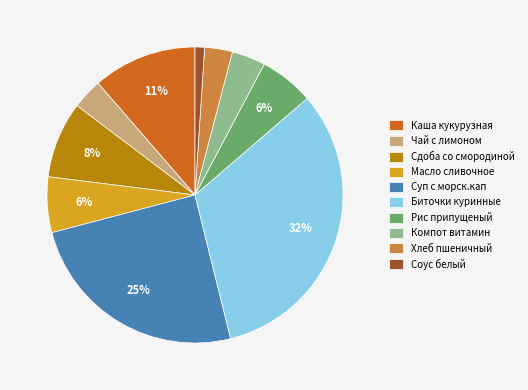

To the nearest percent, what is the difference between the largest and smallest slice percentages?

31%